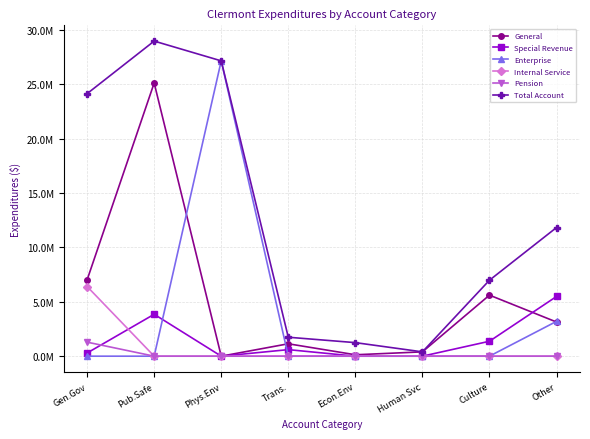

What is the difference between the second highest and minimum values in the Total Account series?

26756567